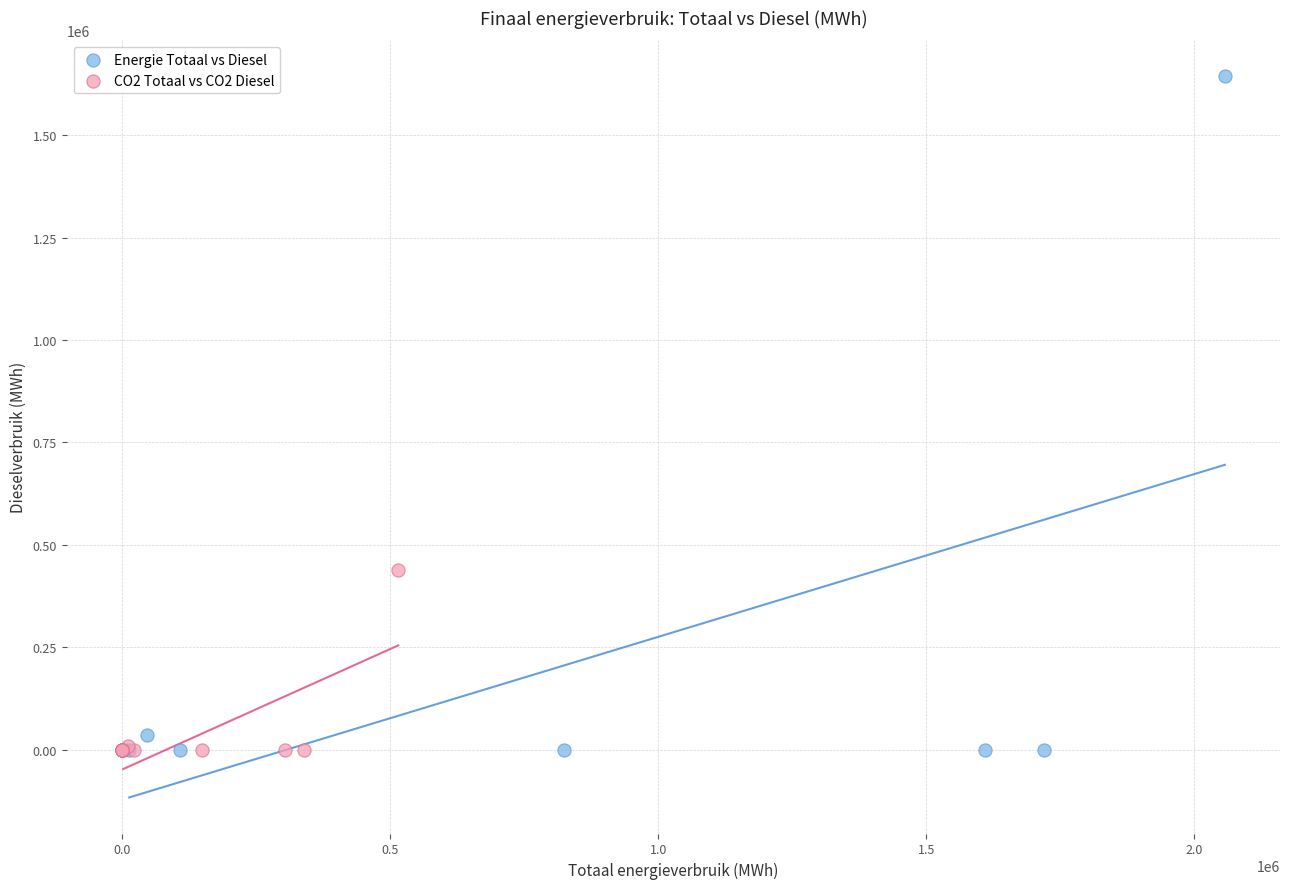

Which series contains the highest Y value?

Energie Totaal vs Diesel